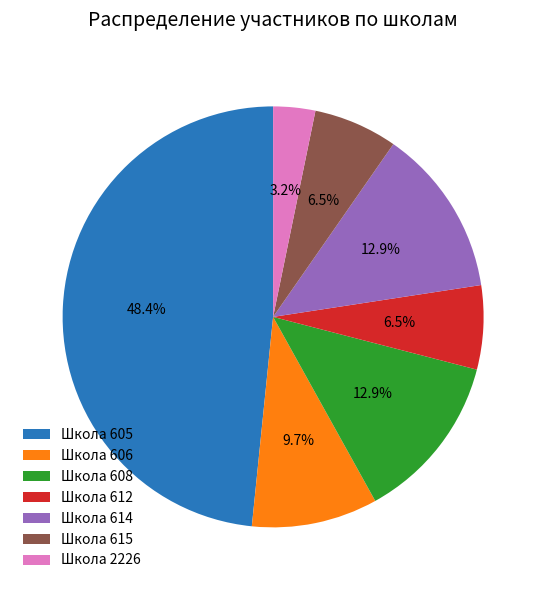

Does any single category account for the majority?

No